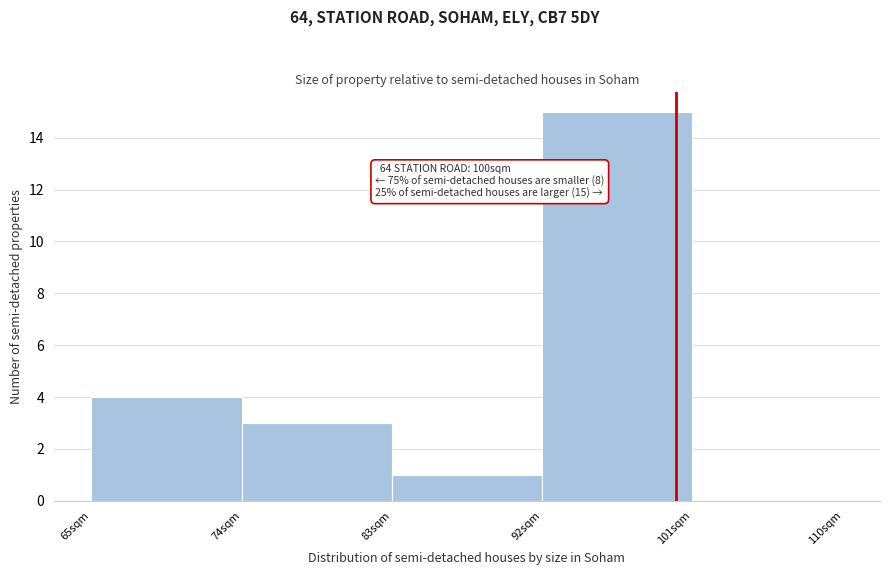

Over which range of the x-axis is the bar tallest?

92 to 101